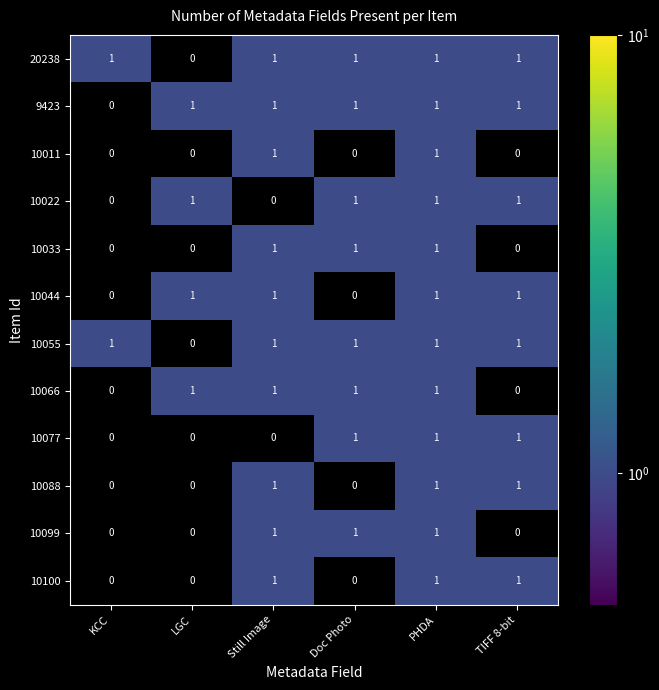

Is it true that 10100 equals 1 at LGC?

False